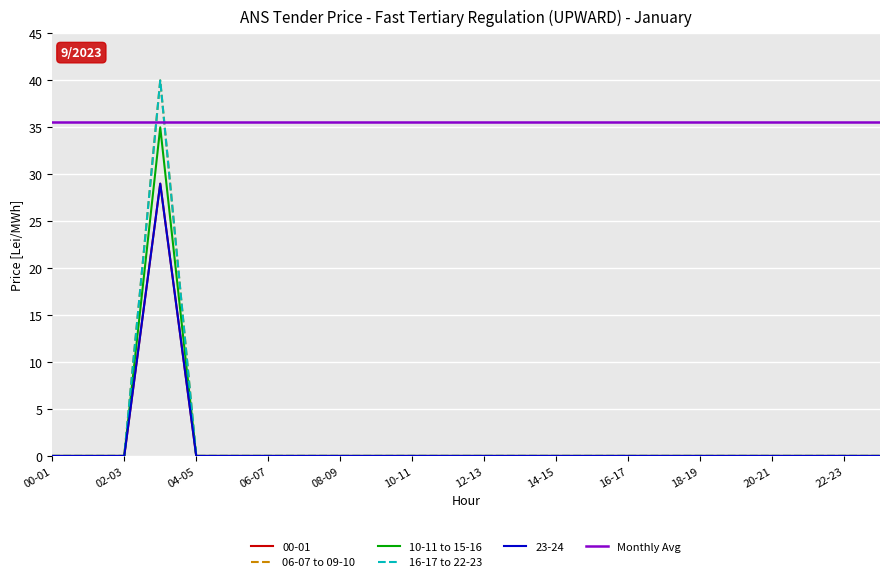

At how many categories does at least one series exceed 37?

1